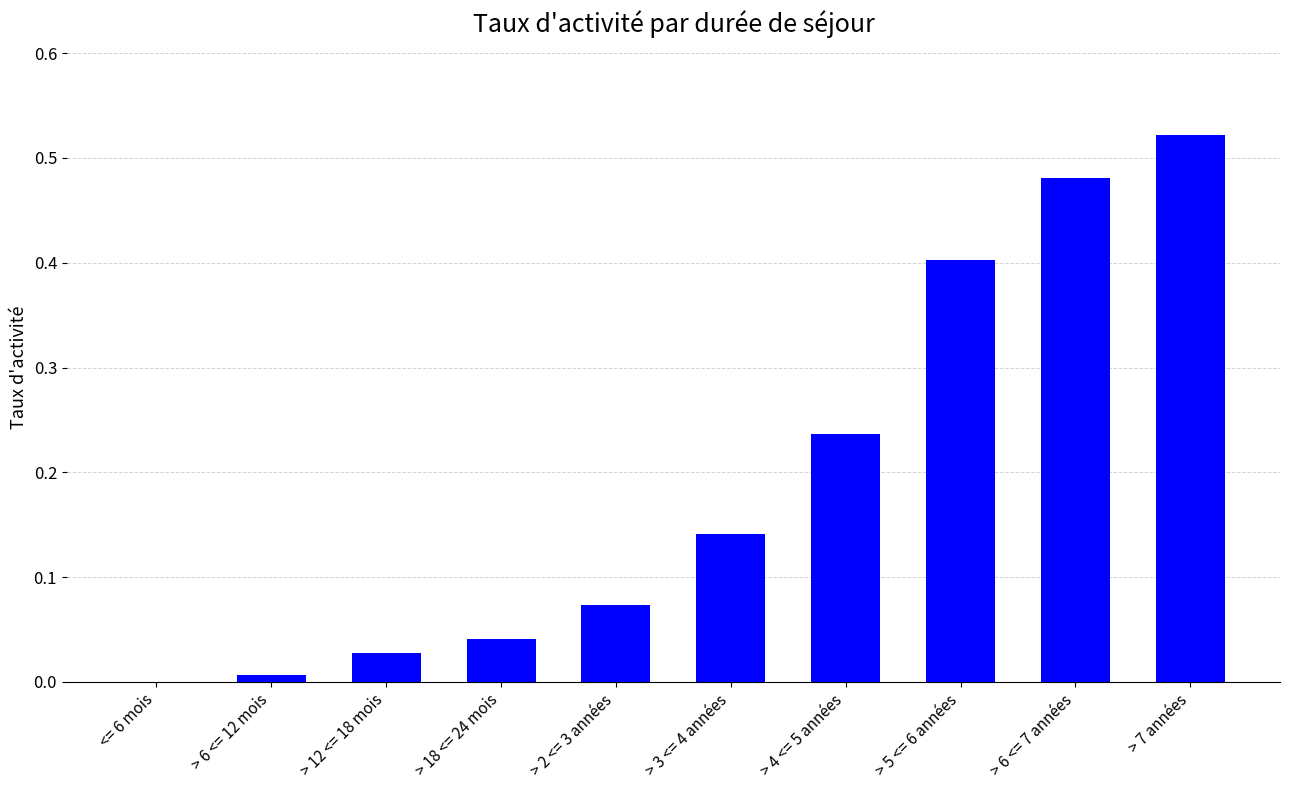

What is the sum of the values at > 5 <= 6 années and > 18 <= 24 mois?

0.4